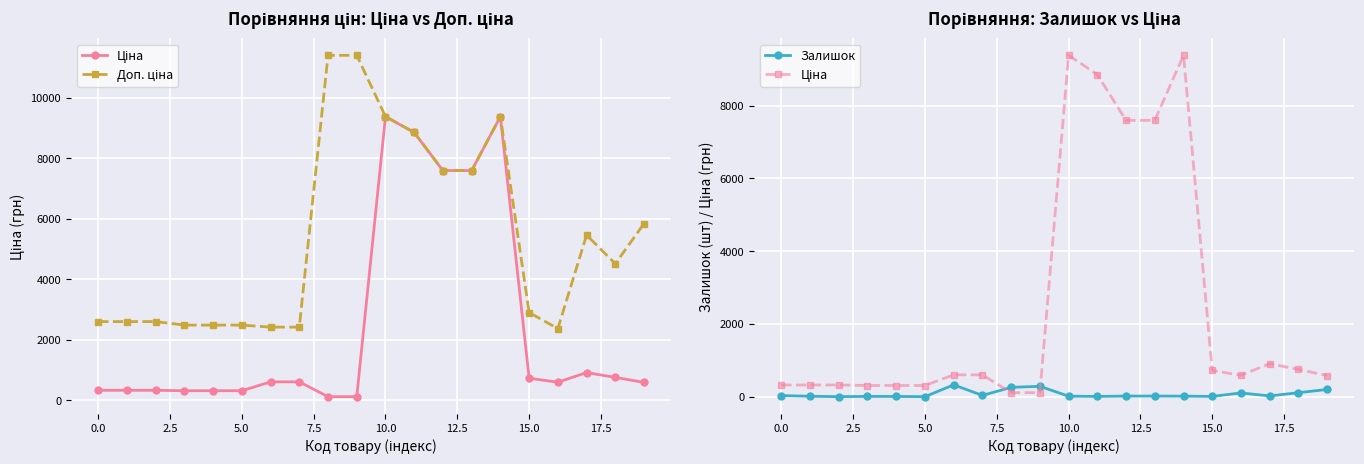

How many series are shown in this chart?

3